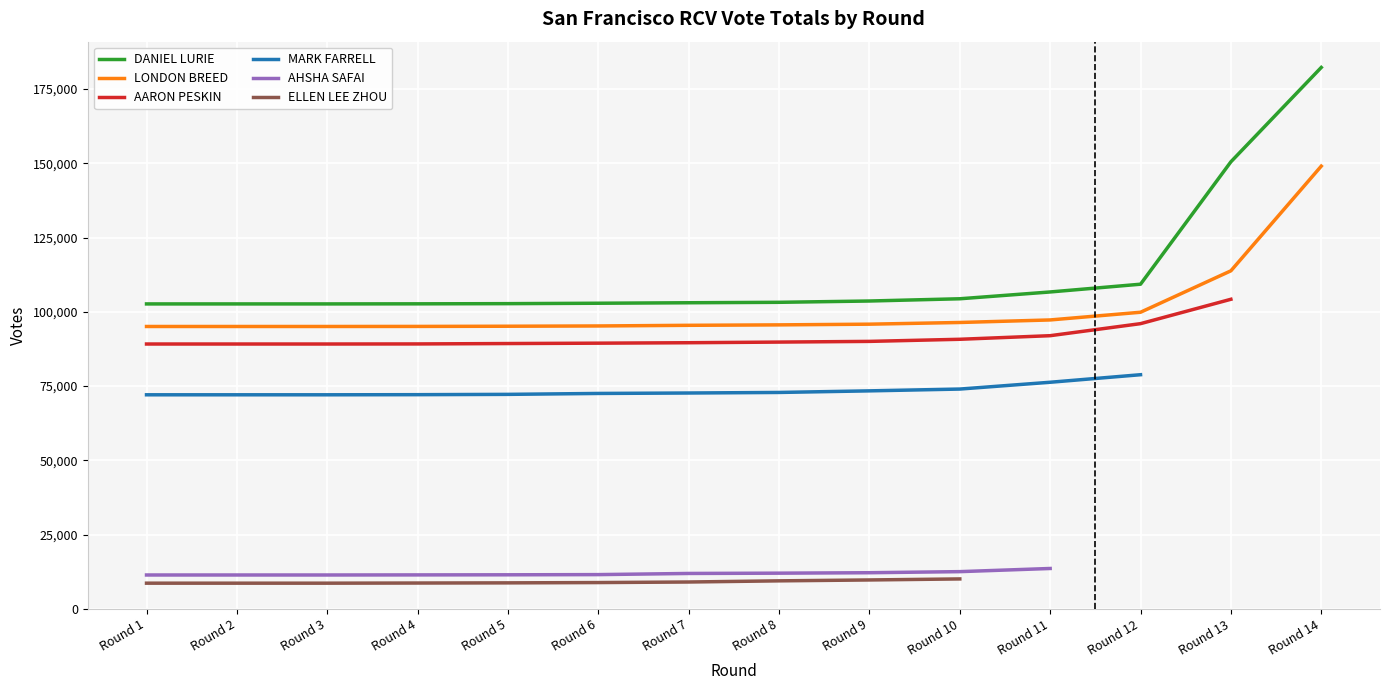

What are all the series names shown in the legend?

DANIEL LURIE, LONDON BREED, AARON PESKIN, MARK FARRELL, AHSHA SAFAI, ELLEN LEE ZHOU